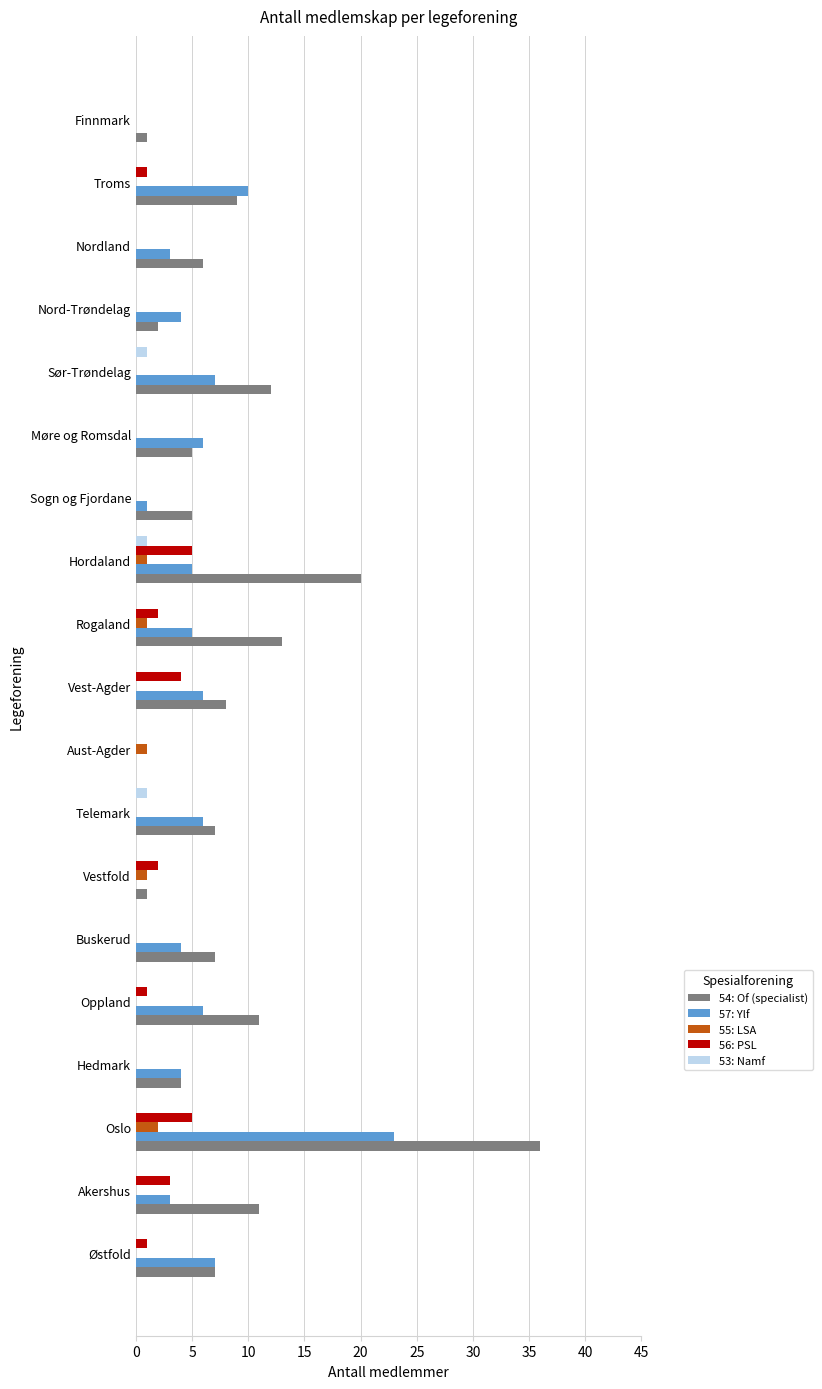

What is the sum of the 54: Of (specialist) values at Hedmark and Vest-Agder?

12